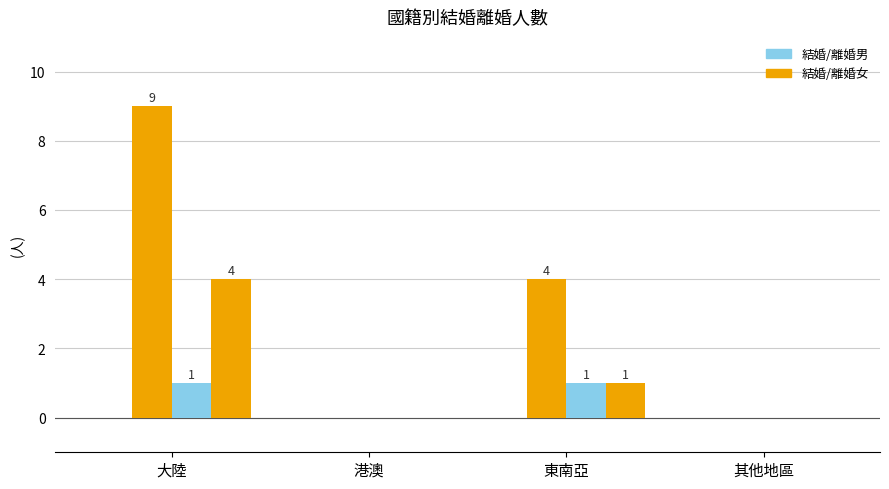

How many data points does each series have?

4